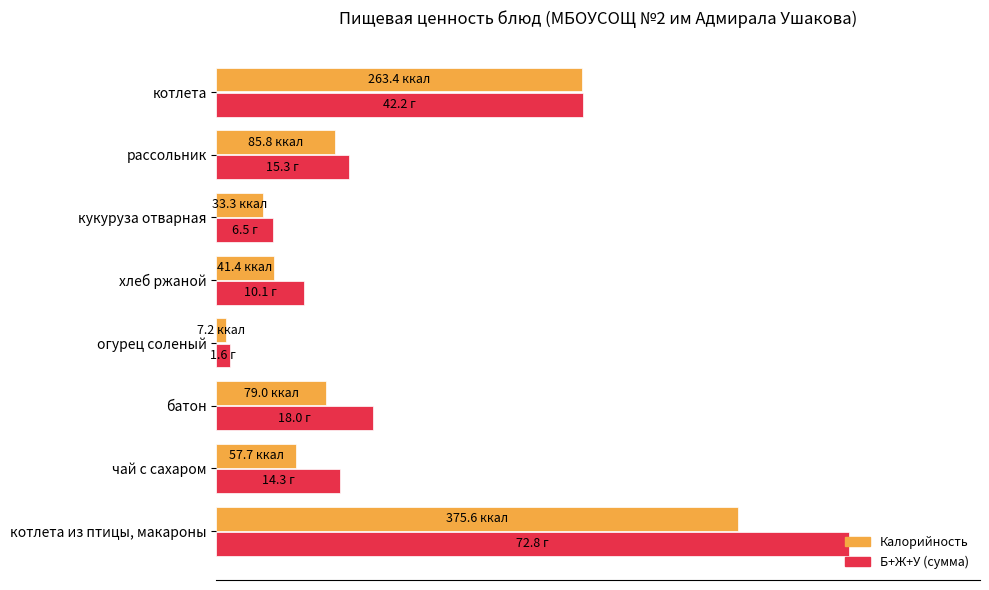

What are all the series names shown in the legend?

Калорийность, Б+Ж+У (сумма)